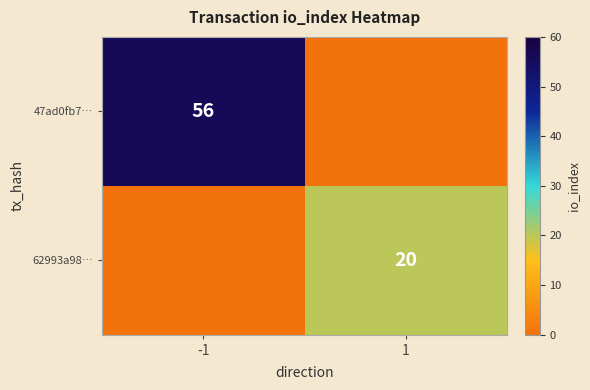

Which category has the lowest value across all series?

1